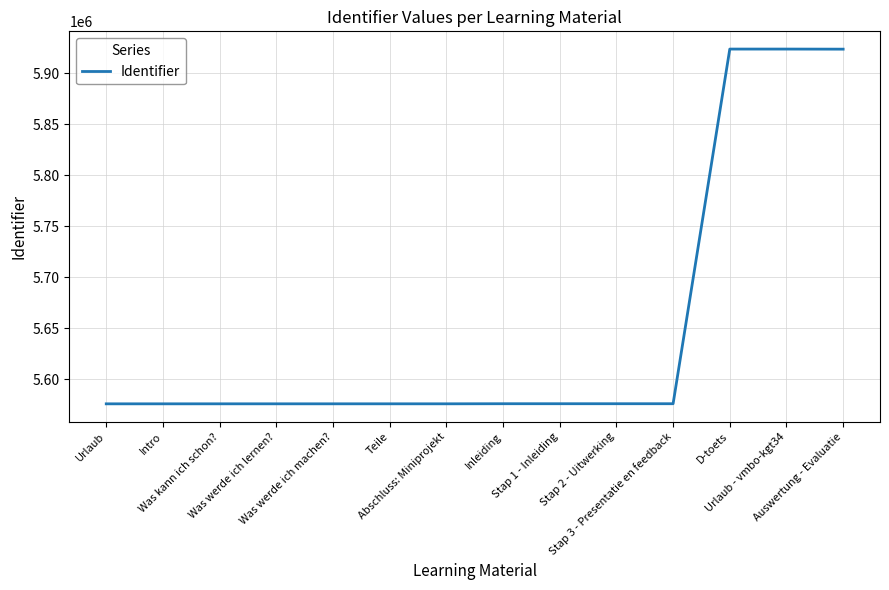

What is the difference between the maximum and minimum values?

347777